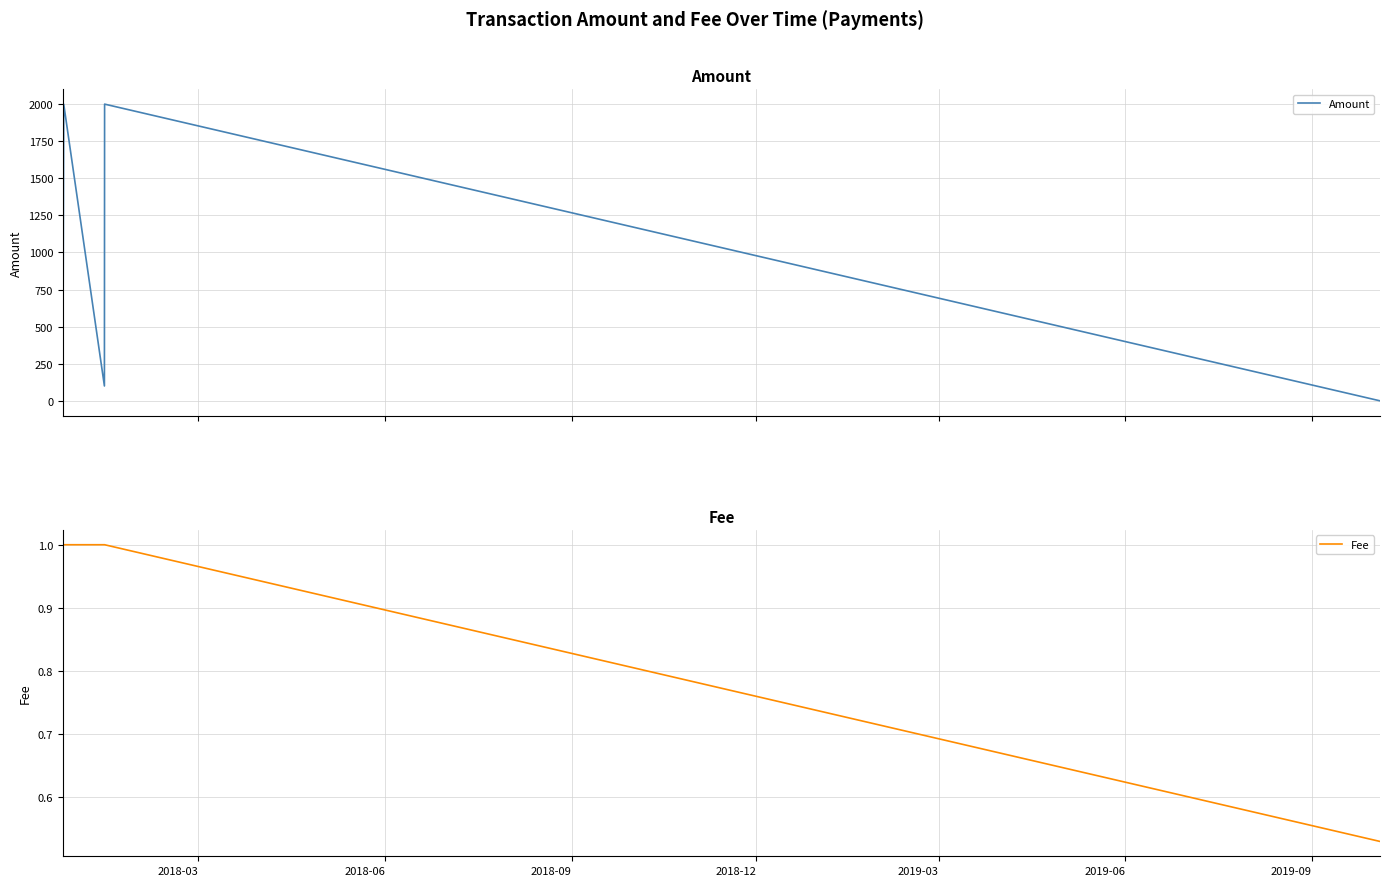

How many intersections are there between Amount and Fee?

1